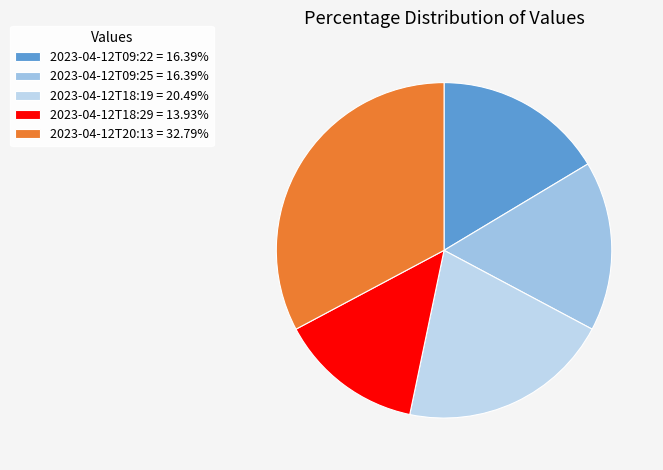

How many segments does this pie chart have?

5